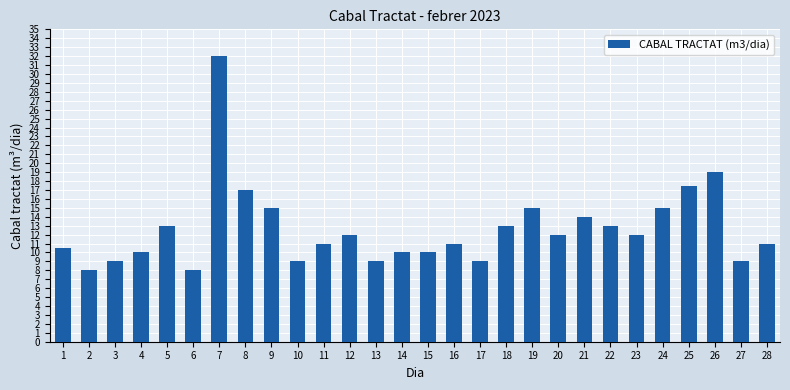

What is the greatest value displayed?

32.0